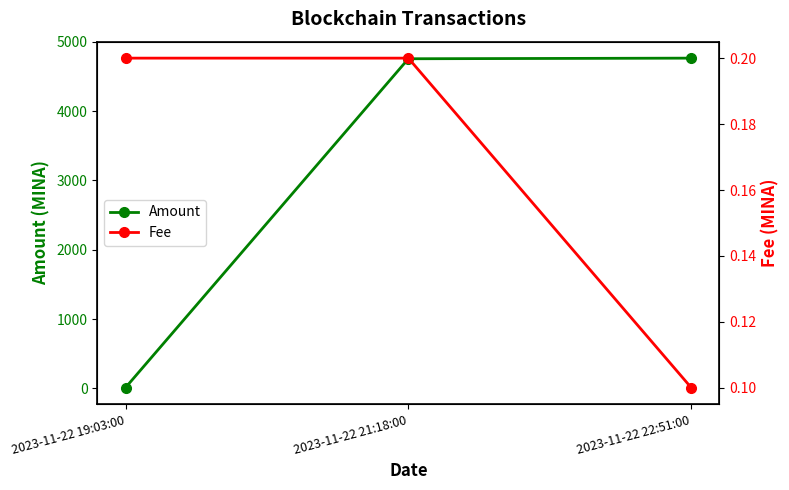

At how many categories does at least one series exceed 4669?

2